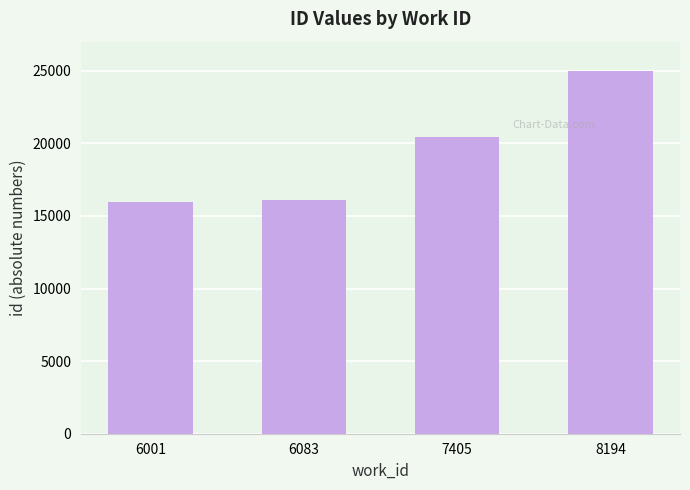

Reading left to right, extract all data points from this chart.

15940	16101	20455	25007